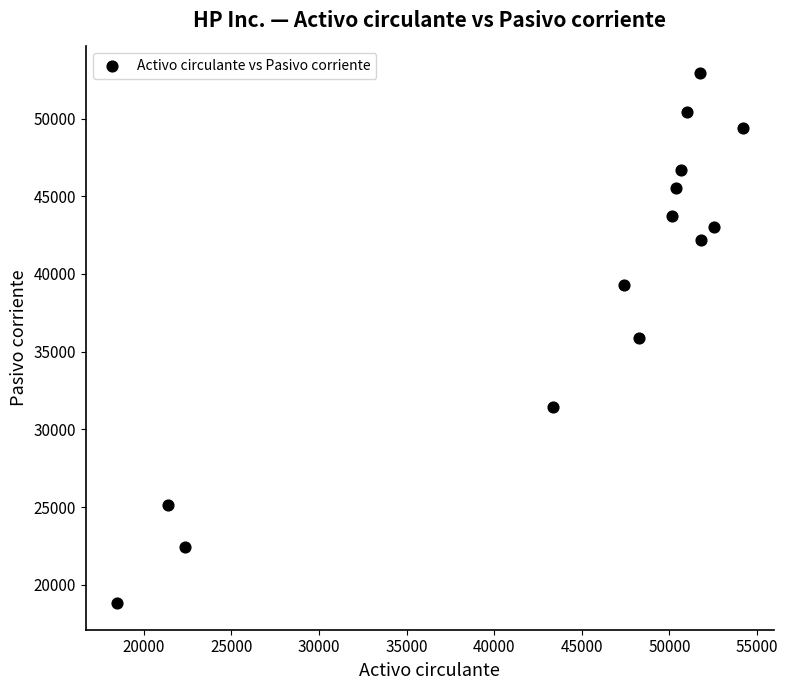

What is the range of Y values (max minus min)?

34131